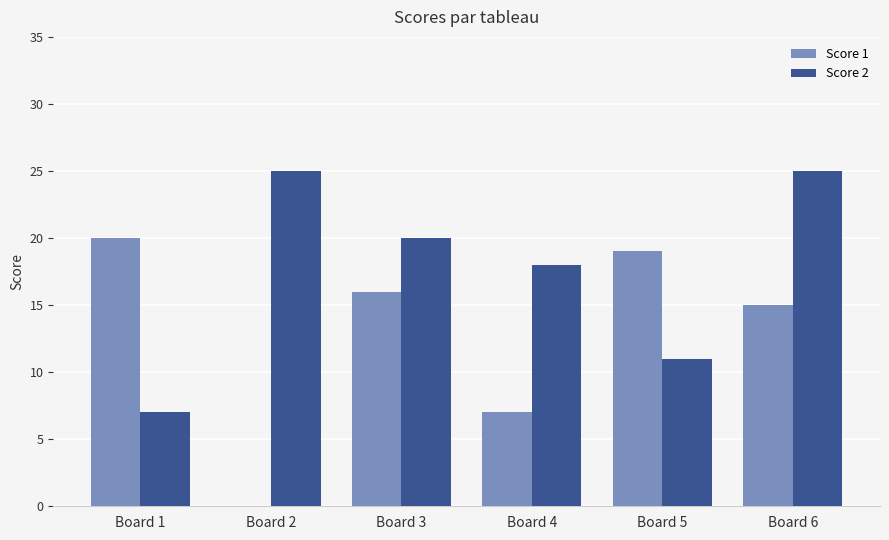

The Score 2 series shows 14 at Board 6. True or false?

False